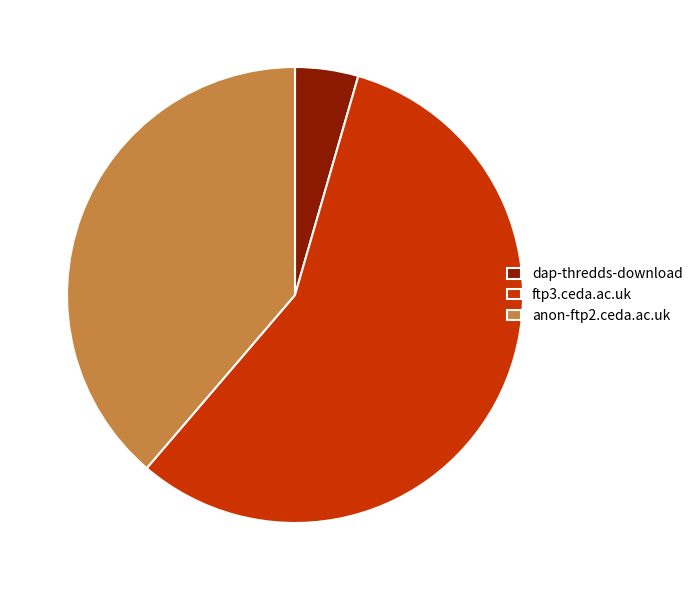

Do anon-ftp2.ceda.ac.uk and ftp3.ceda.ac.uk together represent more than half of the pie?

Yes